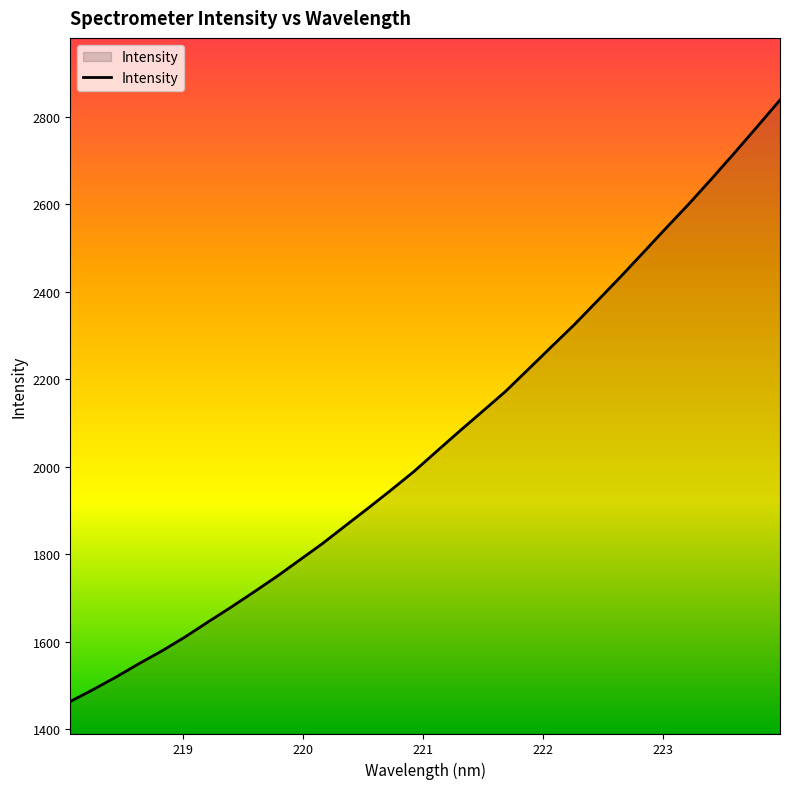

Reading right to left, list all the values displayed in this chart.

2838.4	2777.3	2716.9	2657.8	2599.9	2544.7	2488.5	2432.7	2378.5	2324.6	2274.0	2223.1	2172.4	2127.0	2081.9	2035.7	1989.3	1946.9	1905.5	1865.1	1824.4	1786.6	1748.9	1713.4	1678.7	1645.1	1610.9	1579.3	1550.2	1519.7	1491.0	1463.7